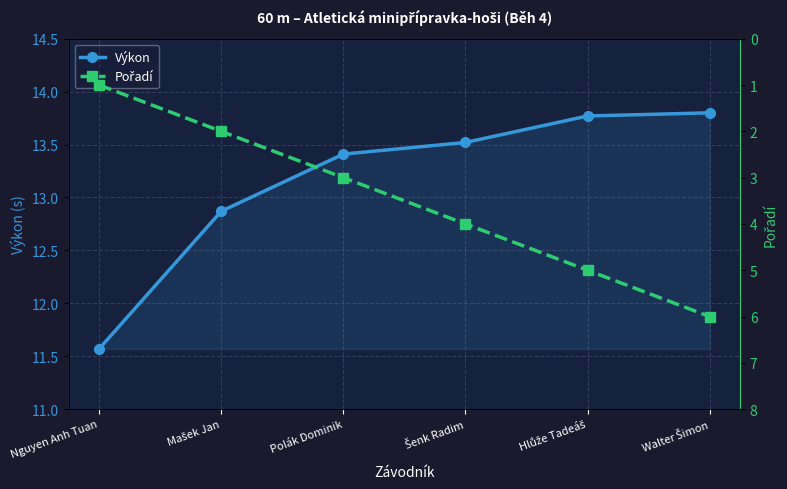

Rank the series at Hlůže Tadeáš from highest to lowest value.

Výkon, Pořadí